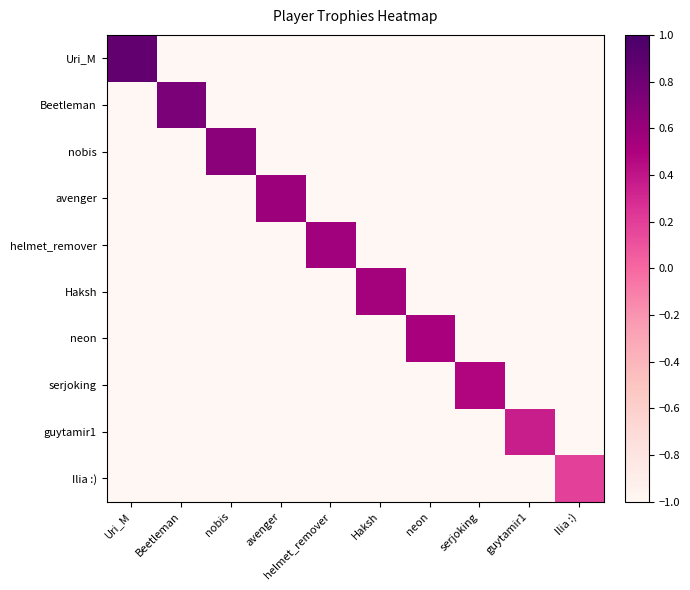

Which label corresponds to the smallest value in the chart?

Beetleman